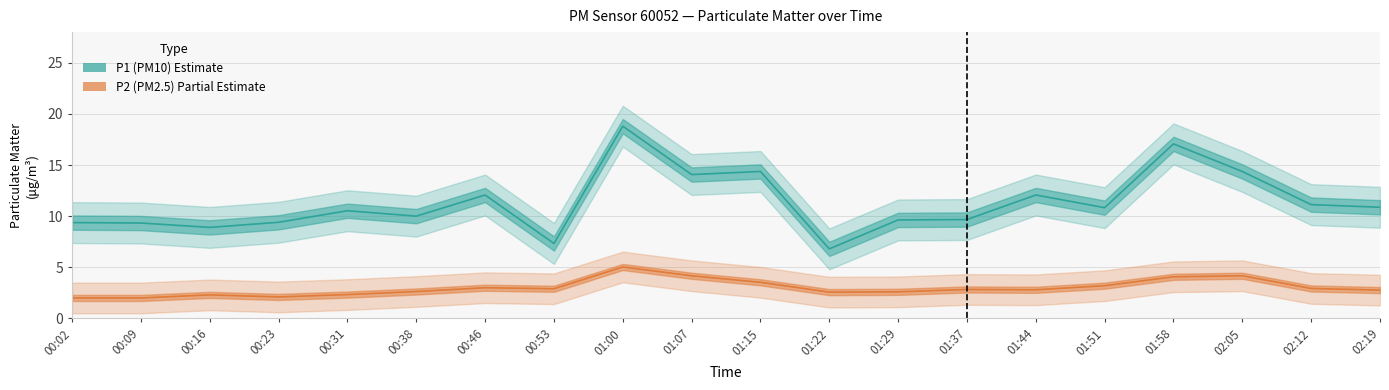

True or false: P2 (PM2.5) has a value of 1.6 at 01:22.

False